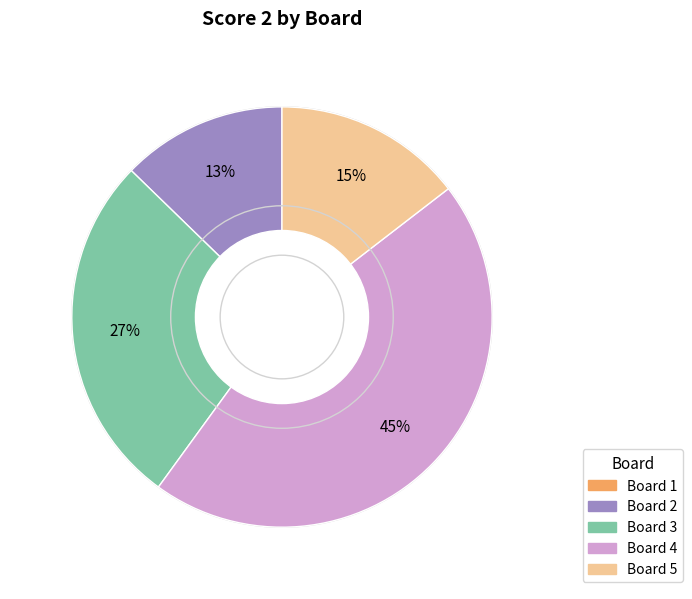

To the nearest percent, what portion does Board 3 represent?

27%